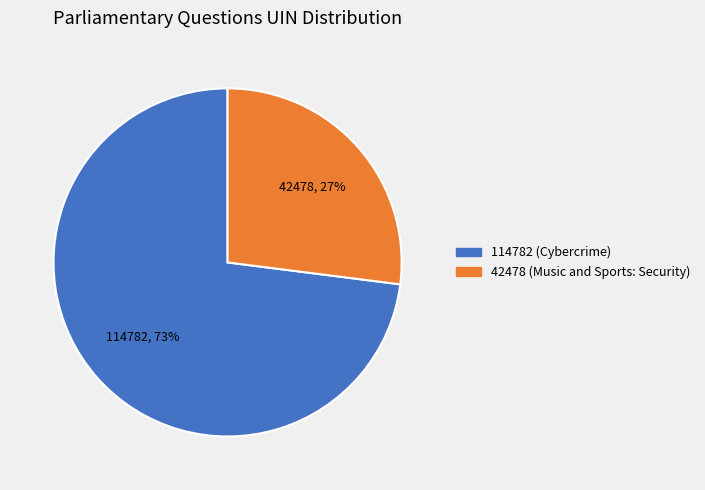

Approximately how many times larger is the value at 114782 (Cybercrime) compared to 42478 (Music and Sports: Security)?

2.7